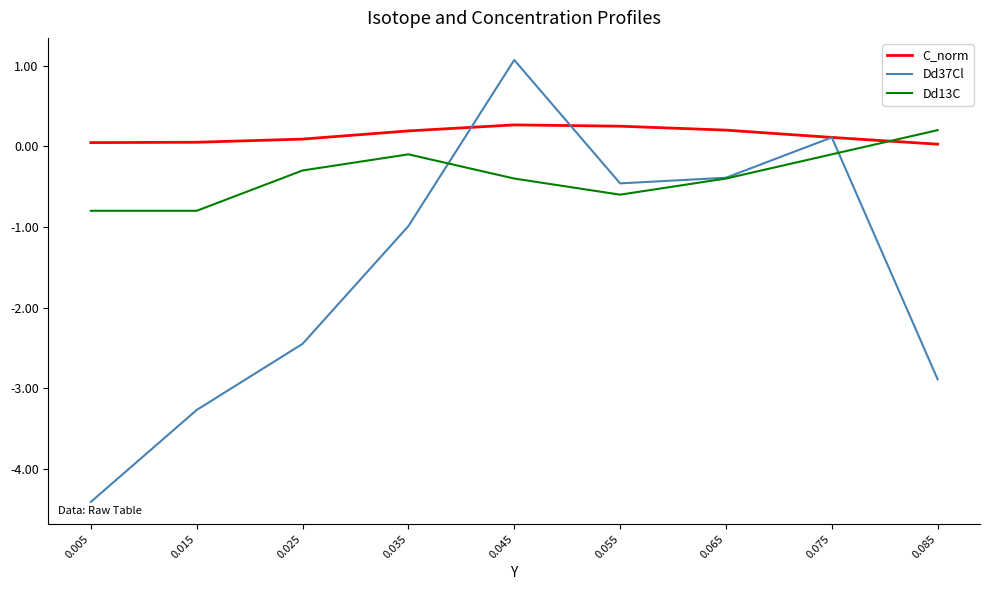

Count the number of data series in this chart.

3